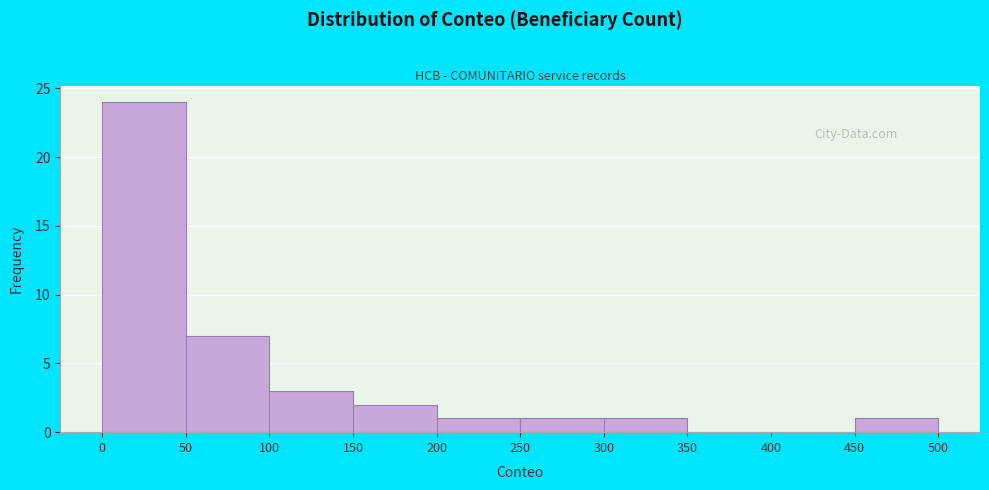

Reading left to right, transcribe this chart: for each bar, give the range it covers on the x-axis and its height. The values are not printed on the chart, so give them approximately, as read against the axis.

0 to 50: 24
50 to 100: 7
100 to 150: 3
150 to 200: 2
200 to 250: 1
250 to 300: 1
300 to 350: 1
350 to 400: 0
400 to 450: 0
450 to 500: 1